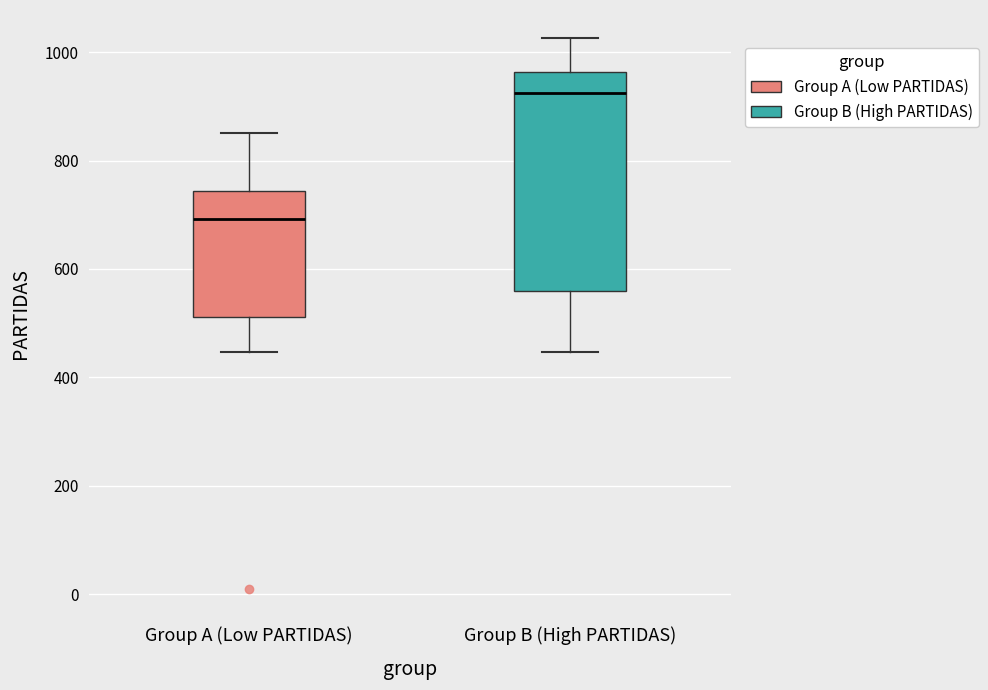

Reading left to right, read every box against the y-axis: the position of its median line, the range the box covers, and the ends of its whiskers. The values are not printed on the chart, so give them approximately, as read against the axis.

Group A (Low PARTIDAS): median 700, box 520 to 740, whiskers 440 to 860
Group B (High PARTIDAS): median 920, box 560 to 960, whiskers 440 to 1020